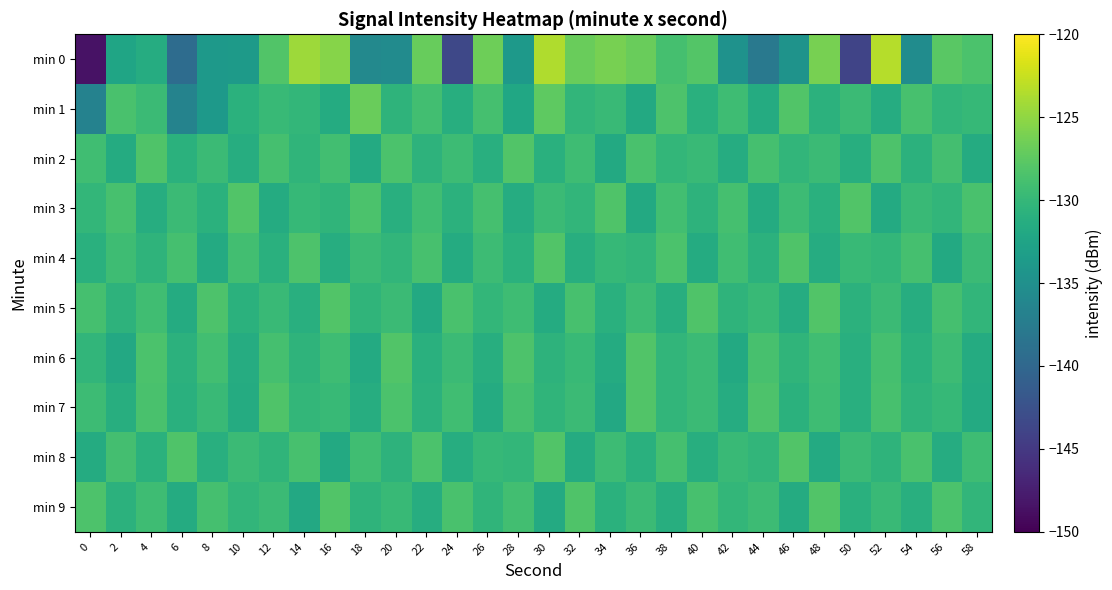

At which category is the sum across all series the highest?

30